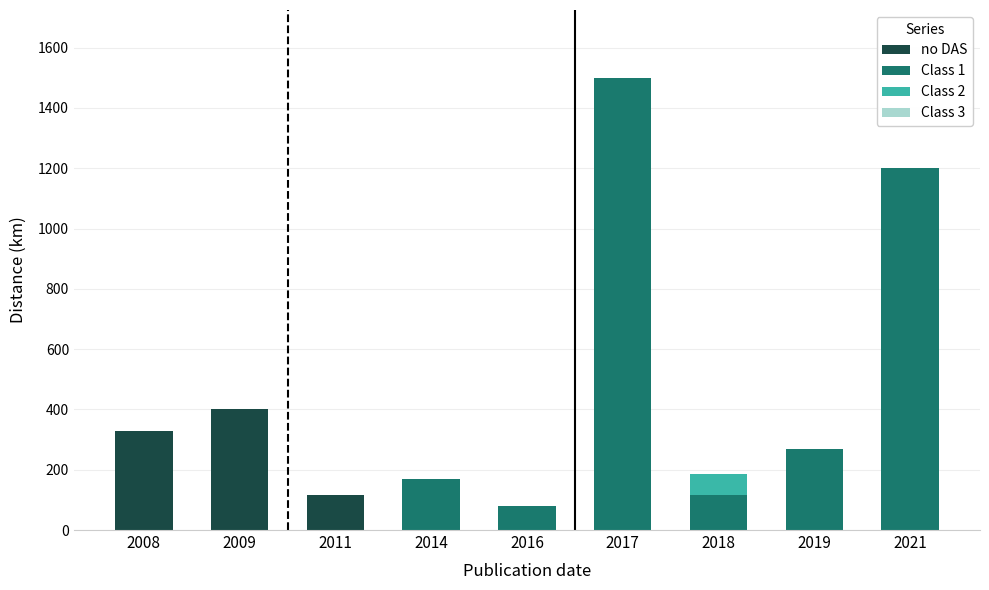

True or false: no DAS has a value of 0 at 2016.

True